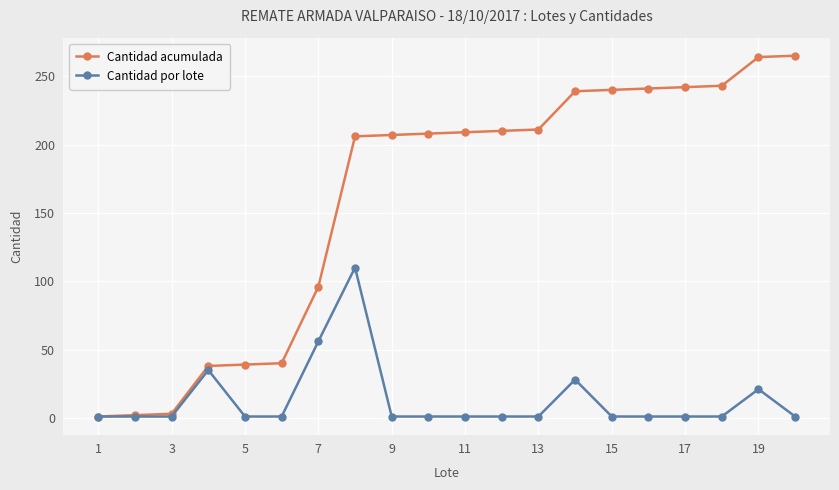

What is the value of the Cantidad acumulada point at the 8th from the left?

206